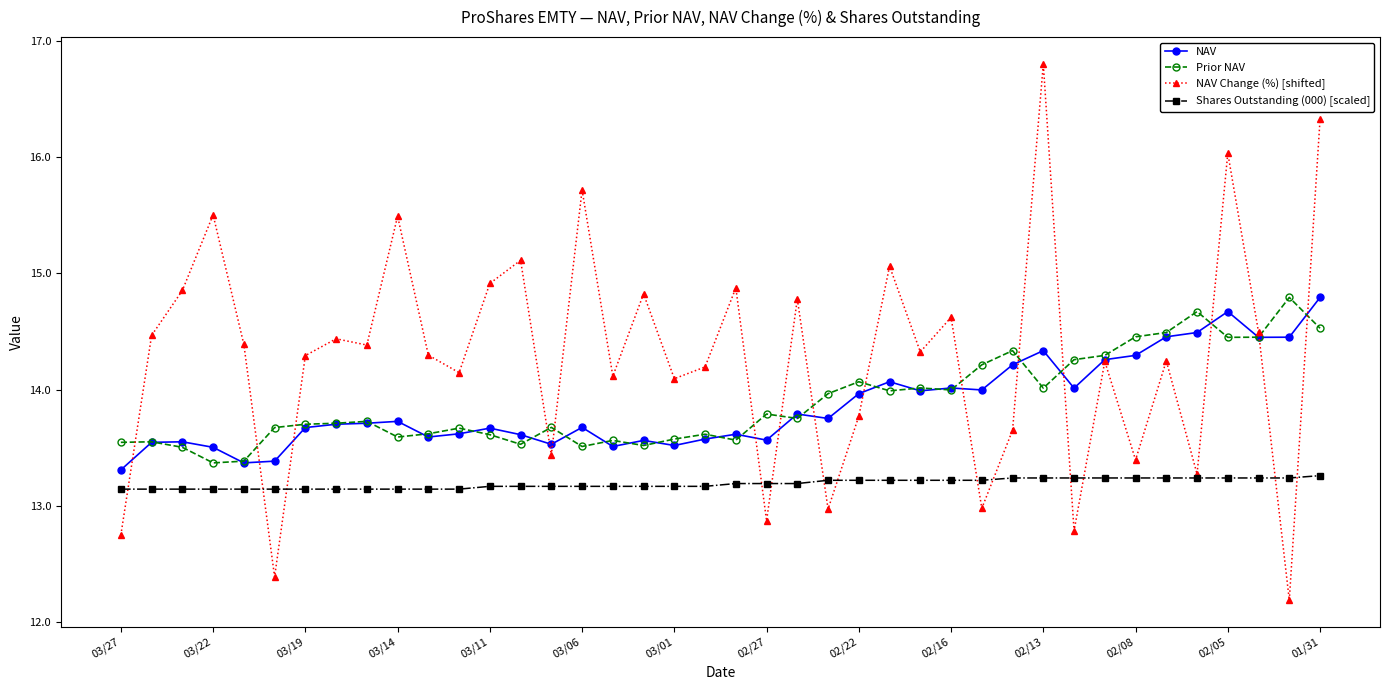

Which series has the largest total across all categories?

NAV Change (%) [shifted]